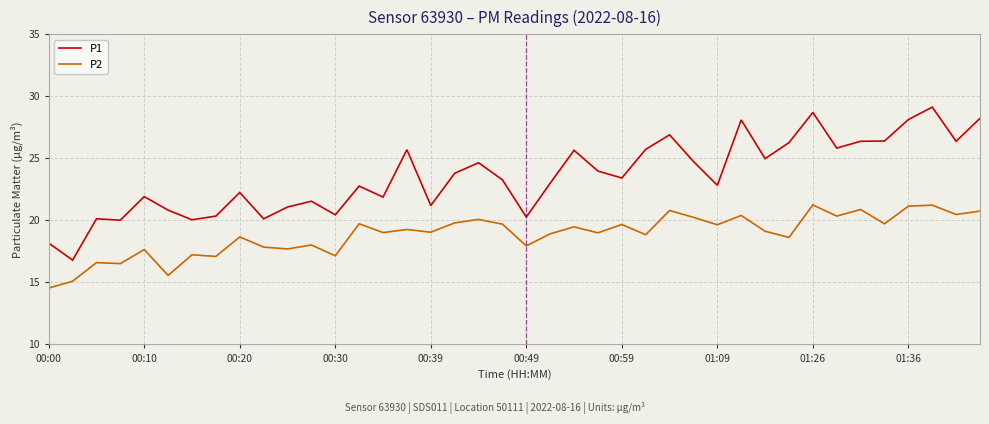

List the series in order of their peak value, lowest first.

P2, P1